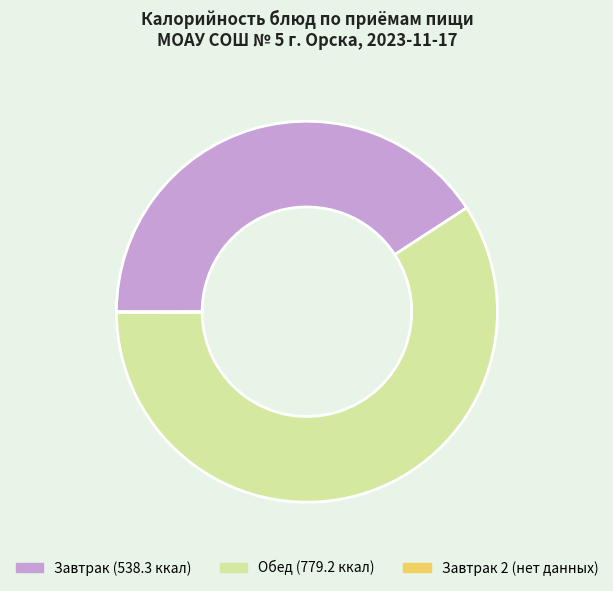

Is there any slice that represents more than half of the pie?

Yes